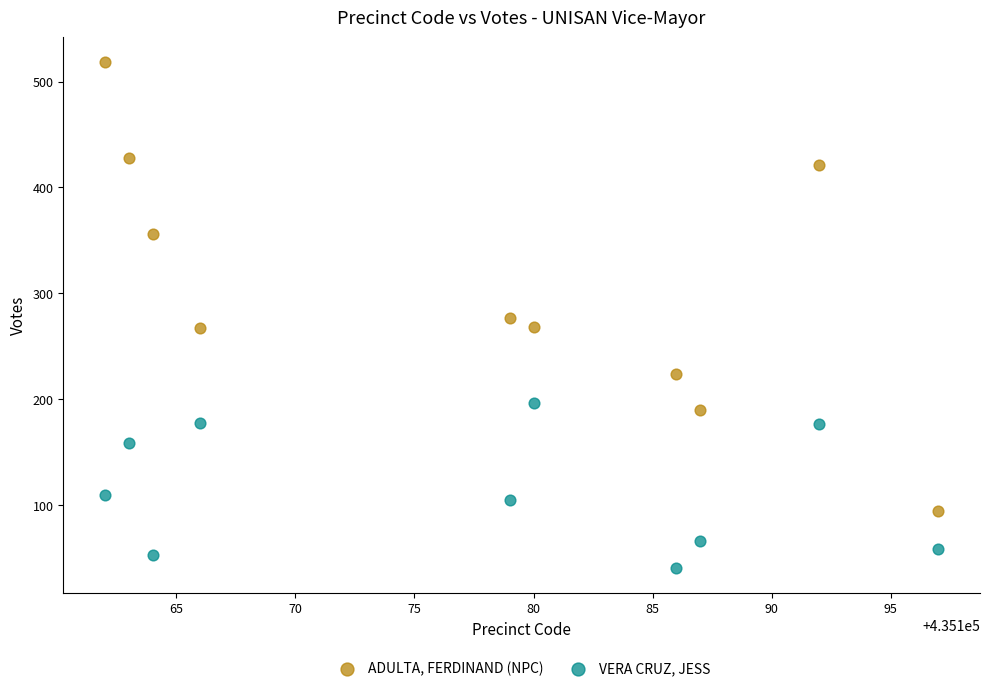

Which series has the widest spread of Y values?

ADULTA, FERDINAND (NPC)